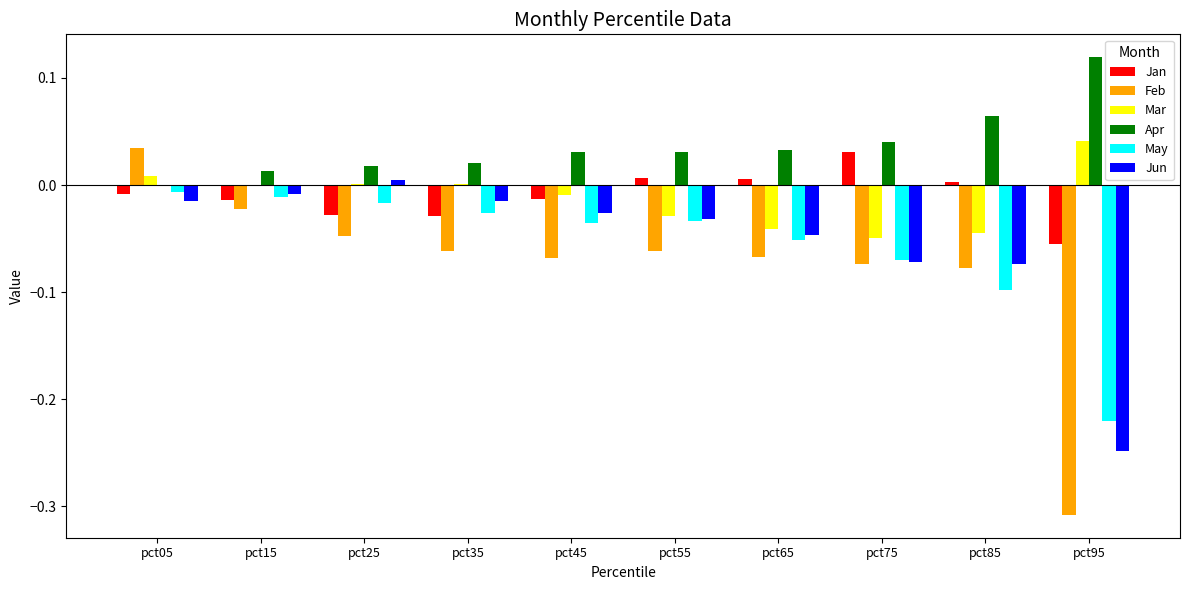

Which series has the largest range (max minus min)?

Feb